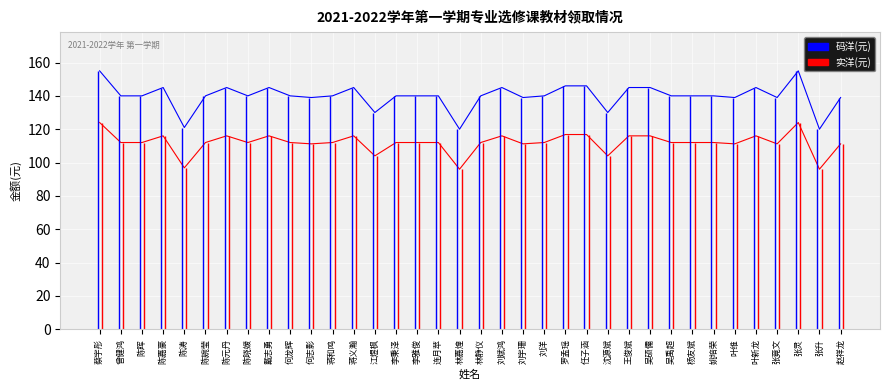

How many data points in 码洋(元) are above 140?

12